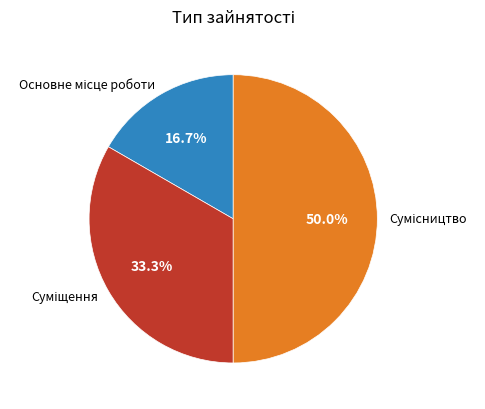

What is the change in value from Основне місце роботи to Сумісництво?

+2